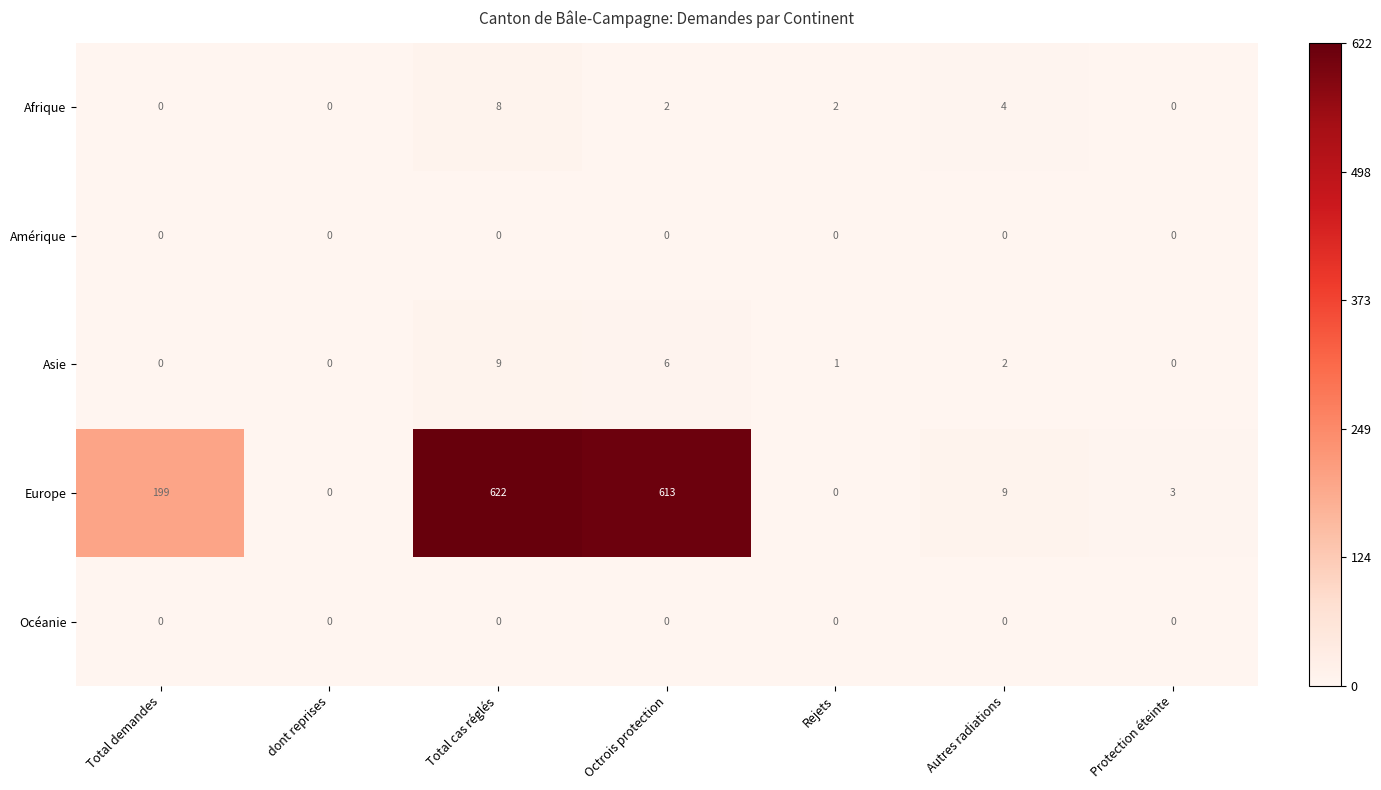

Which series has the largest range (max minus min)?

Europe